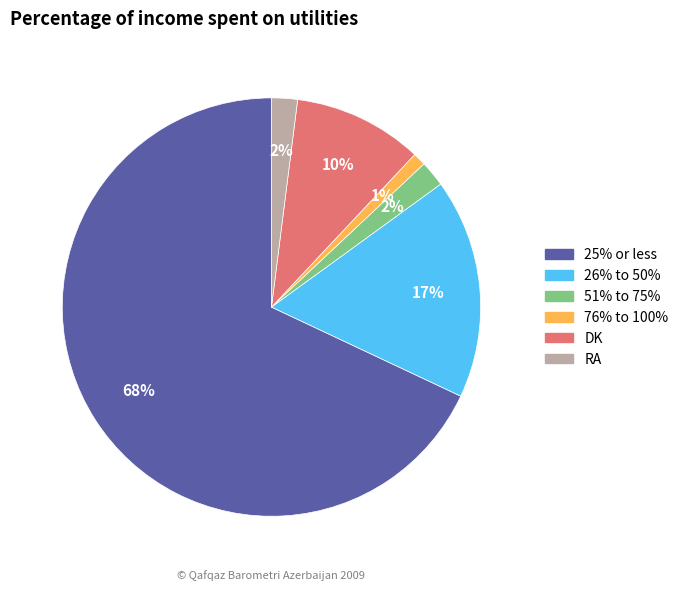

Which category accounts for the majority?

25% or less